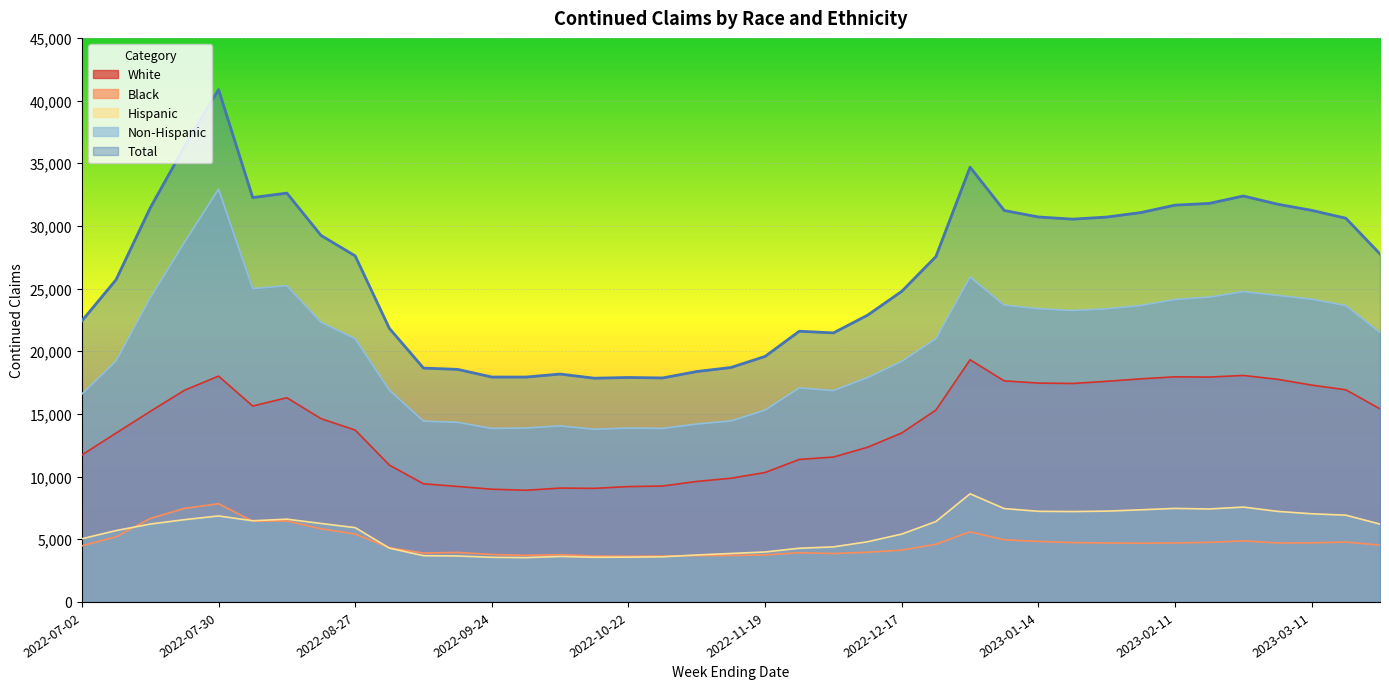

List the series in order of their peak value, highest first.

Total, Non-Hispanic, White, Hispanic, Black